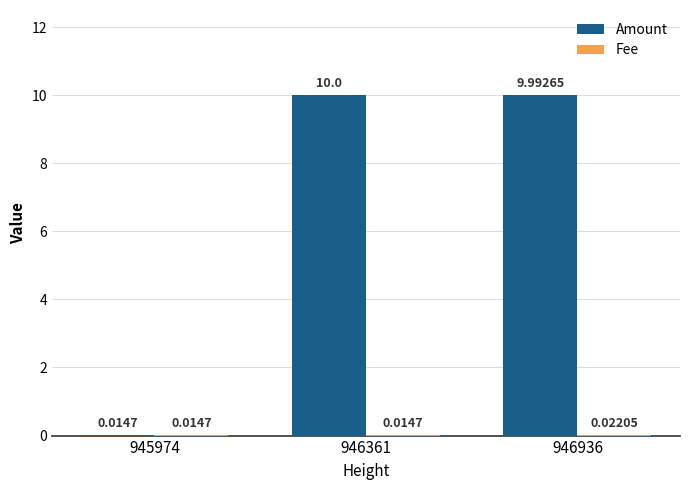

Which series has the largest total across all categories?

Amount